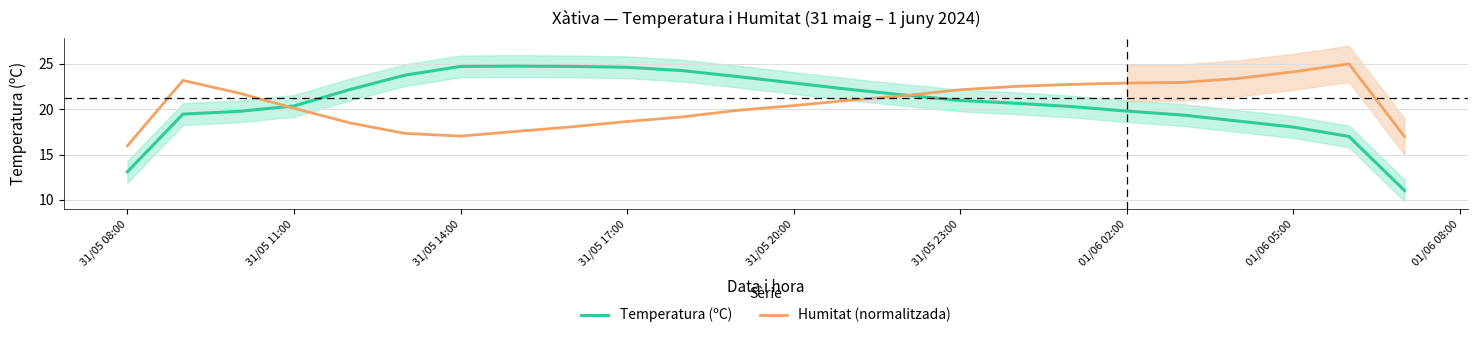

What is the maximum value for Humitat (normalitzada)?

25.0